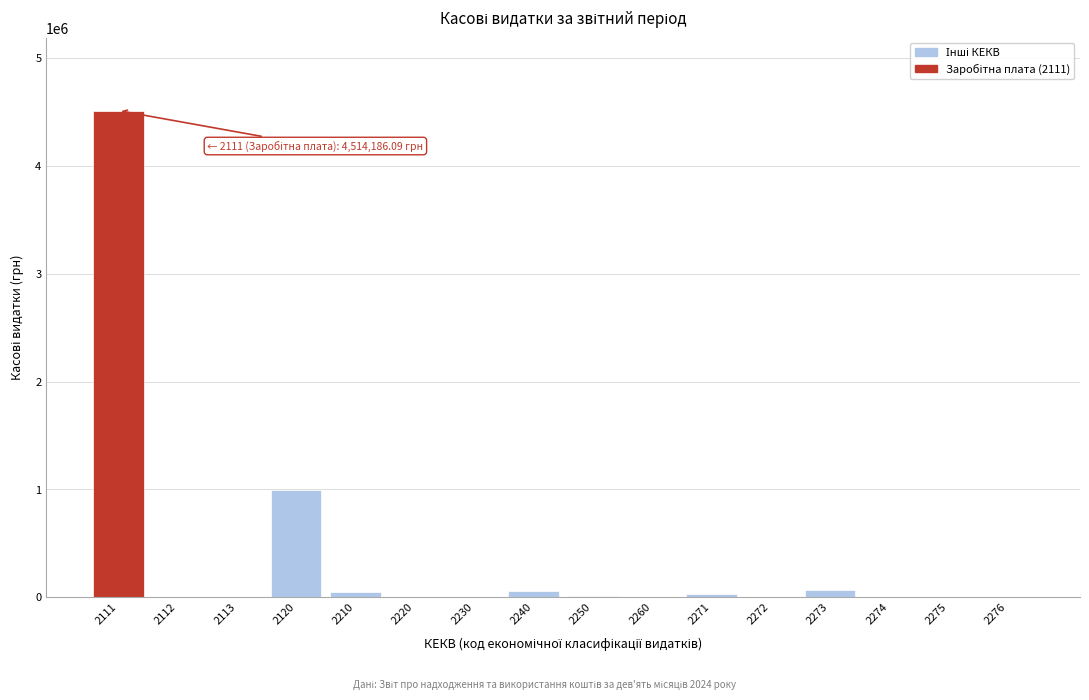

Is it true that the value at 2275 is 0.0?

True